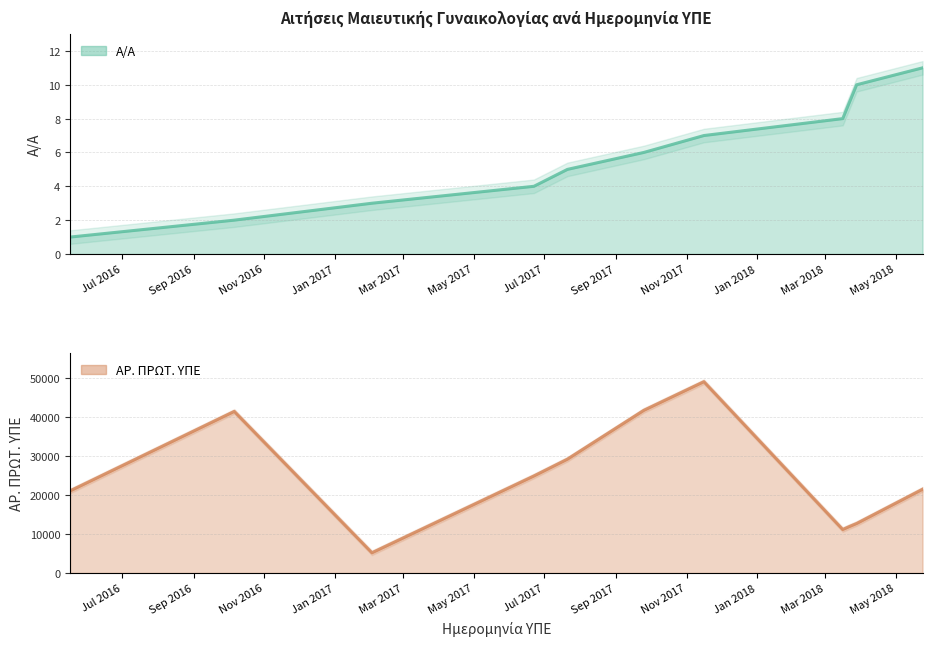

Is the value of ΑΡ. ΠΡΩΤ. ΥΠΕ at 24.5.2018 greater than the value of Α/Α at 24.5.2018?

Yes